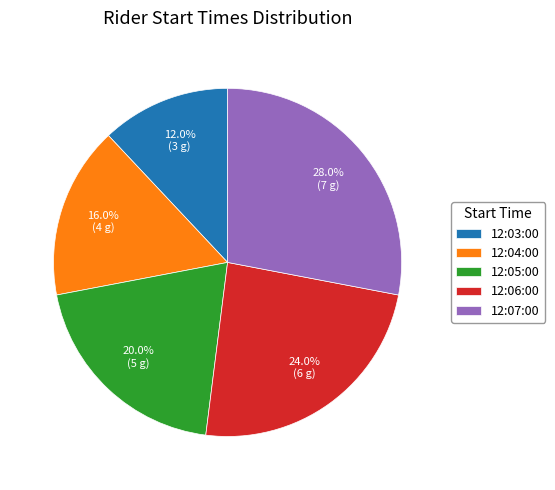

Does 12:03:00 account for over 50% of the chart?

No